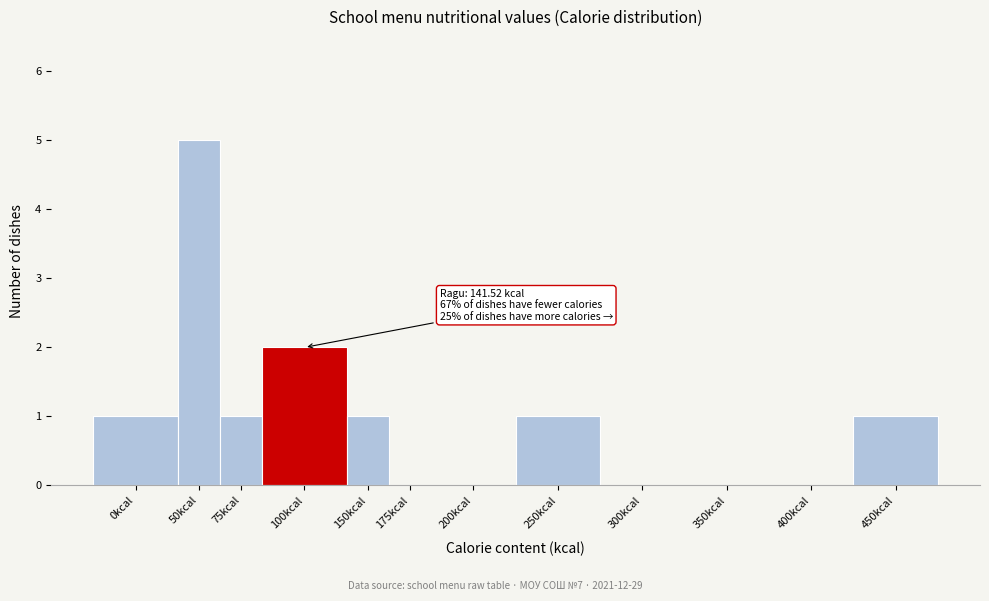

Reading right to left, extract all data points from this chart.

450kcal=1	400kcal=0	350kcal=0	300kcal=0	250kcal=1	200kcal=0	175kcal=0	150kcal=1	100kcal=2	75kcal=1	50kcal=5	0kcal=1